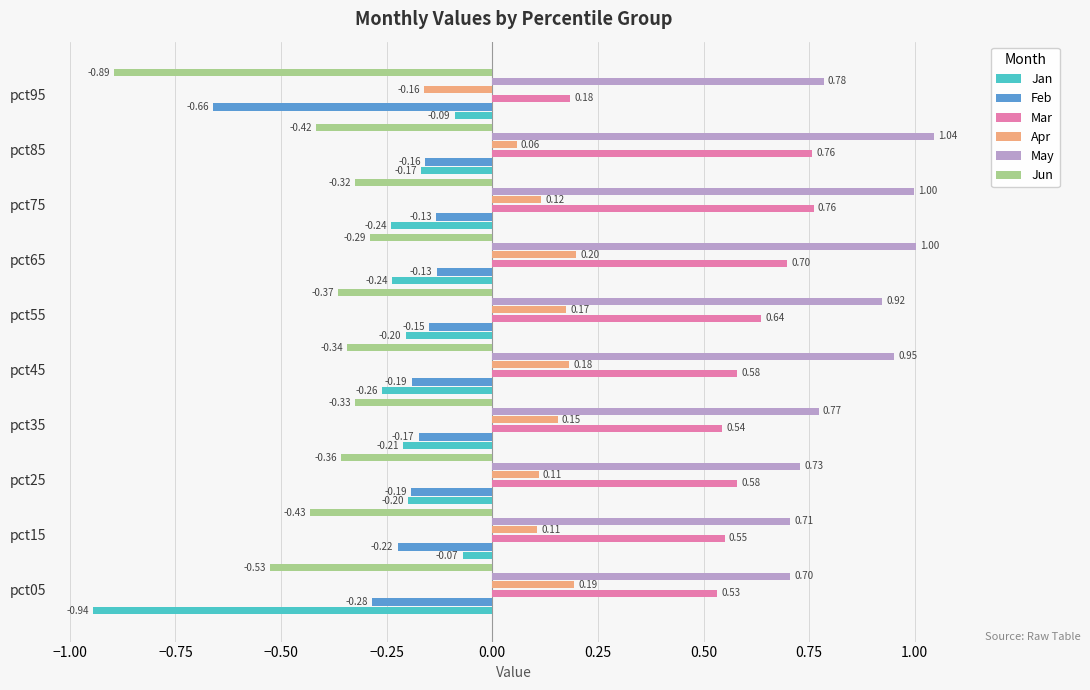

What are all the series names shown in the legend?

Jan, Feb, Mar, Apr, May, Jun